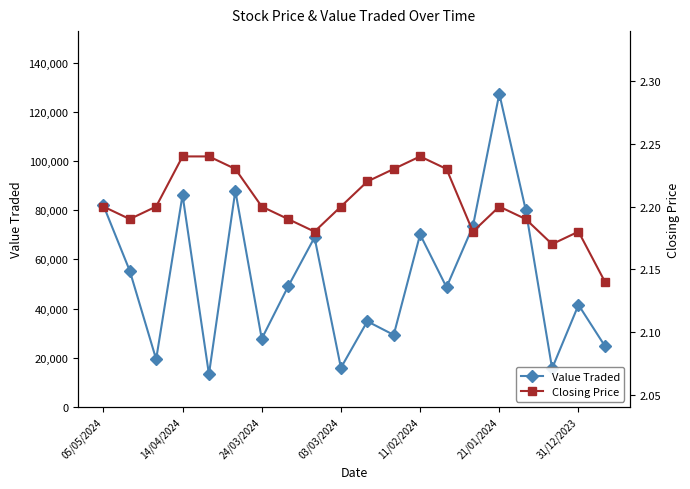

Reading left to right, extract all data points from this chart.

Value Traded: 82021.0	55396.0	19417.0	86175.0	13341.0	87904.0	27755.0	49018.0	68959.0	15942.0	34846.0	29322.0	70146.0	48700.0	73488.0	127336.0	80156.0	15707.0	41521.0	24802.0
Closing Price: 2.2	2.2	2.2	2.2	2.2	2.2	2.2	2.2	2.2	2.2	2.2	2.2	2.2	2.2	2.2	2.2	2.2	2.2	2.2	2.1